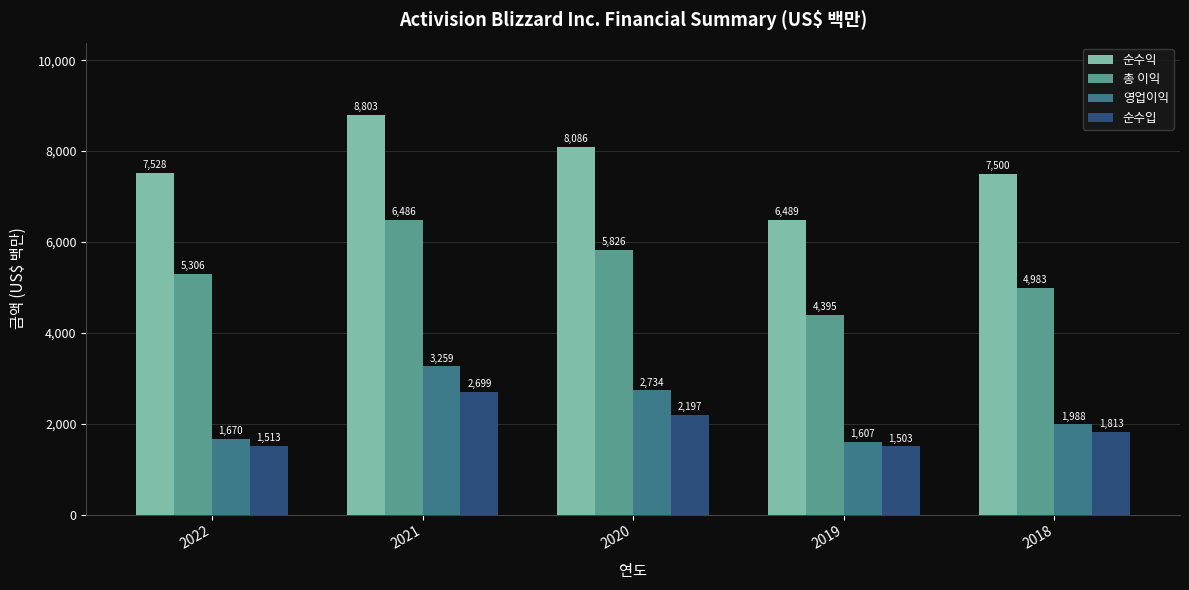

Reading left to right, what are all the values shown in this chart?

순수익: 7528	8803	8086	6489	7500
총 이익: 5306	6486	5826	4395	4983
영업이익: 1670	3259	2734	1607	1988
순수입: 1513	2699	2197	1503	1813